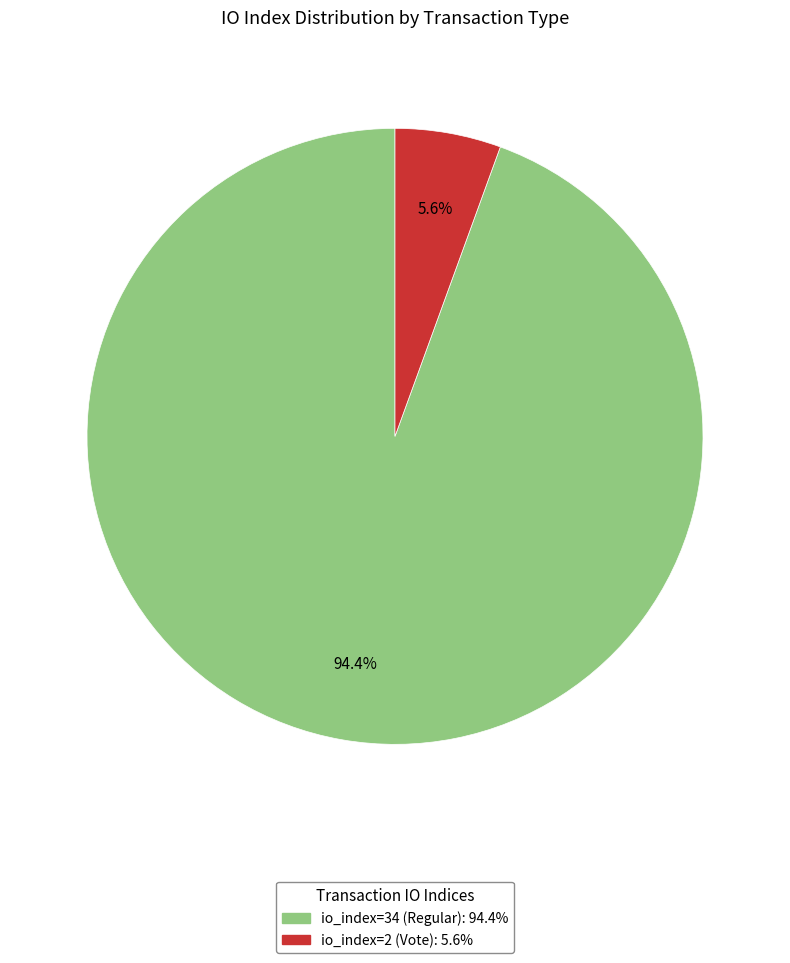

What percentage do io_index=34 (Regular) and io_index=2 (Vote) together represent?

100.0%